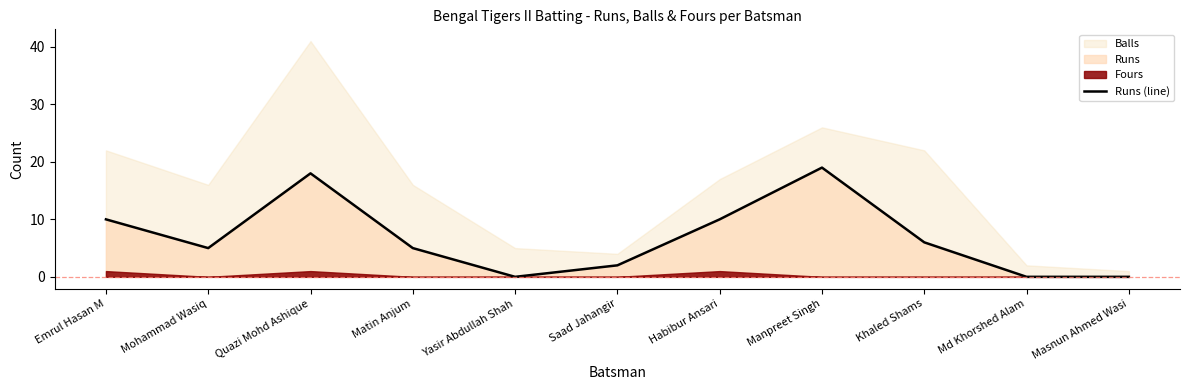

How many points are higher than both their immediate neighbors (excluding endpoints)?

2